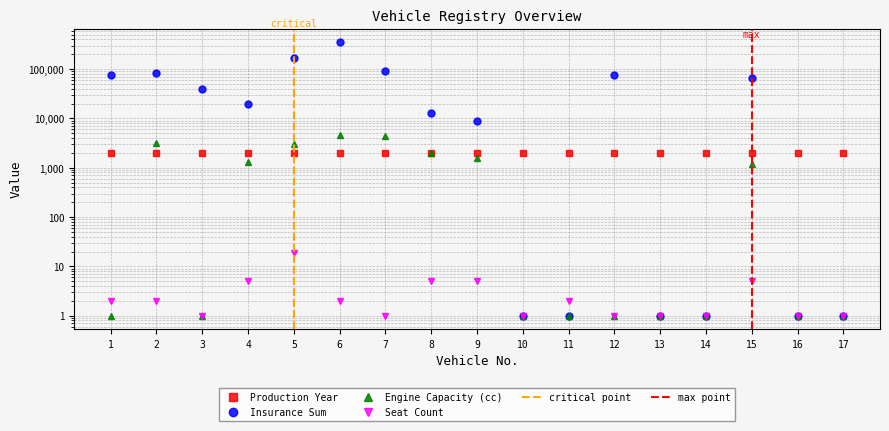

At which category is the sum across all series the highest?

6